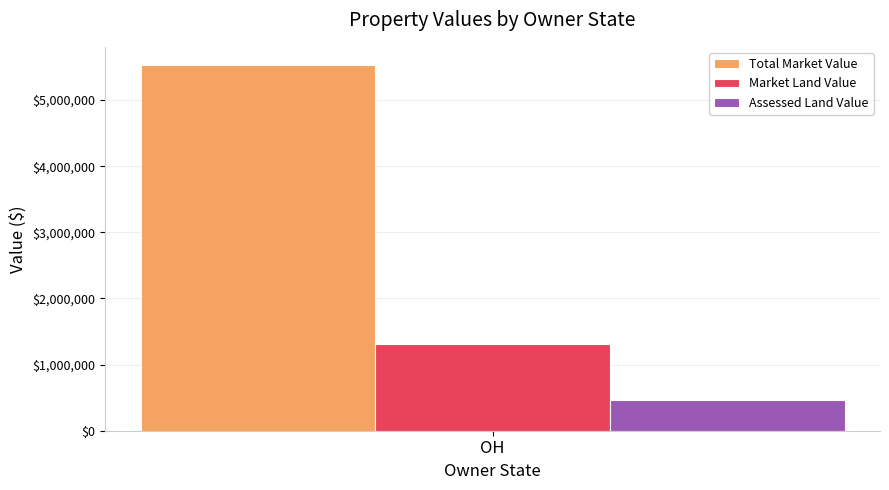

The value of Assessed Land Value at OH is 460810. True or false?

True